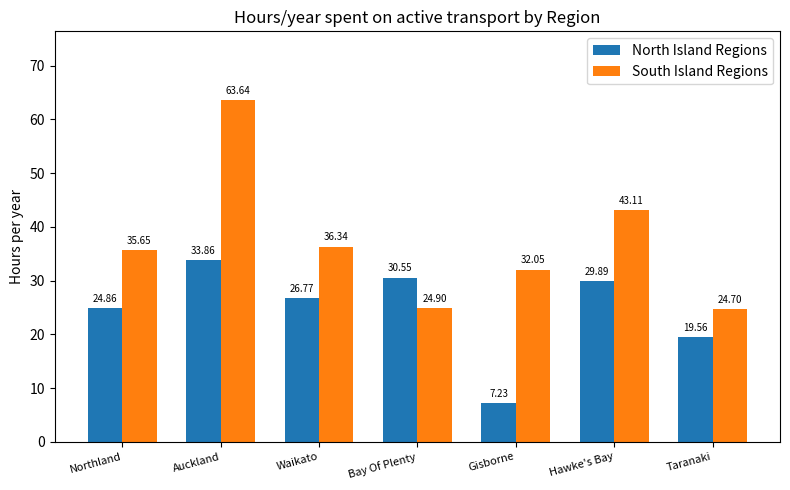

The North Island Regions series shows 35.1 at Waikato. True or false?

False